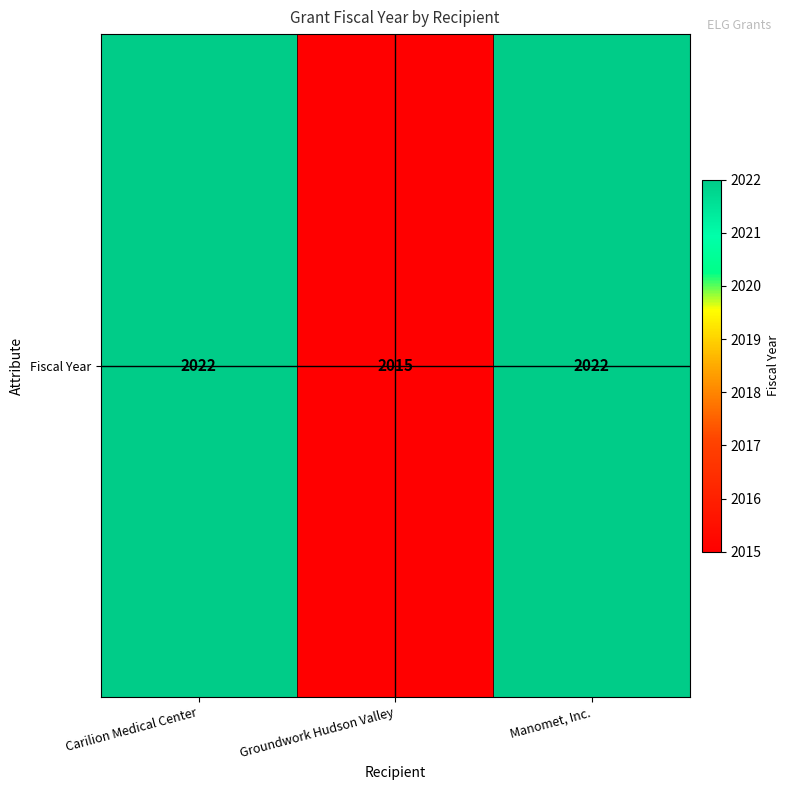

Reading left to right, transcribe all the data shown in this chart.

Carilion Medical Center=2022	Groundwork Hudson Valley=2015	Manomet, Inc.=2022